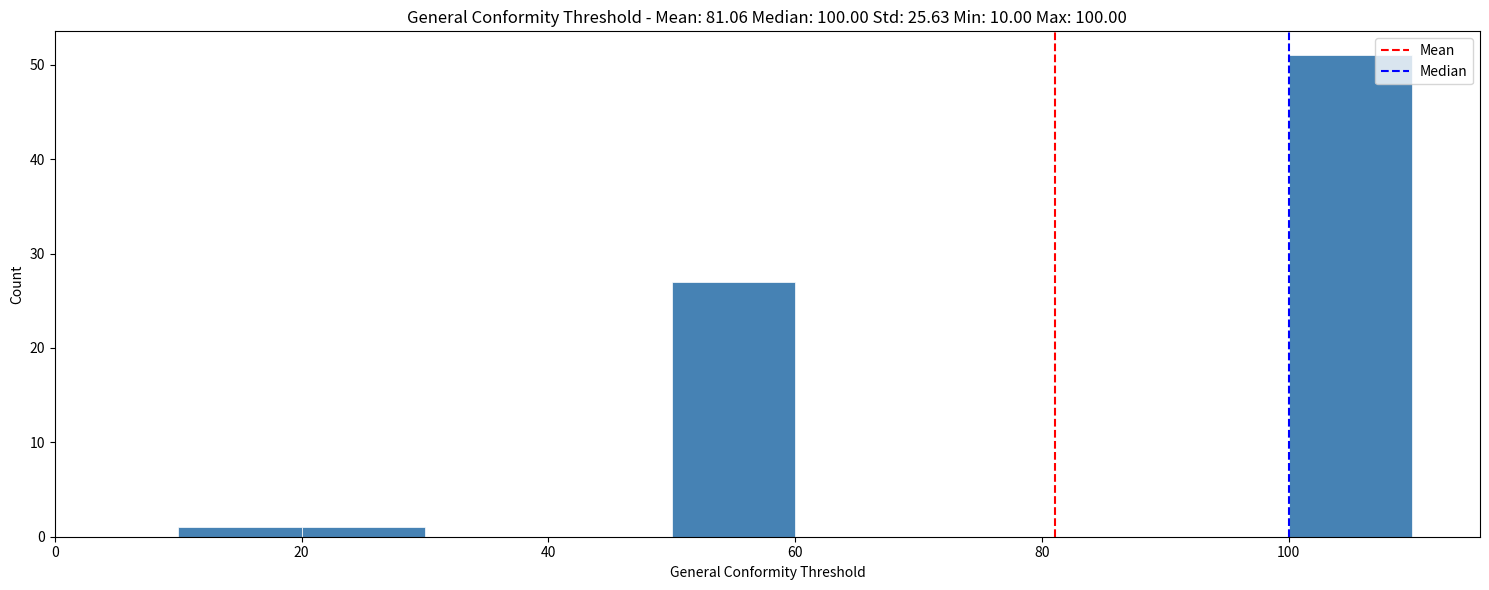

Reading left to right, transcribe this chart: for each bar, give the range it covers on the x-axis and its height. The values are not printed on the chart, so give them approximately, as read against the axis.

0 to 10: 0
10 to 20: 1
20 to 30: 1
30 to 40: 0
40 to 50: 0
50 to 60: 27
60 to 70: 0
70 to 80: 0
80 to 90: 0
90 to 100: 0
100 to 110: 51